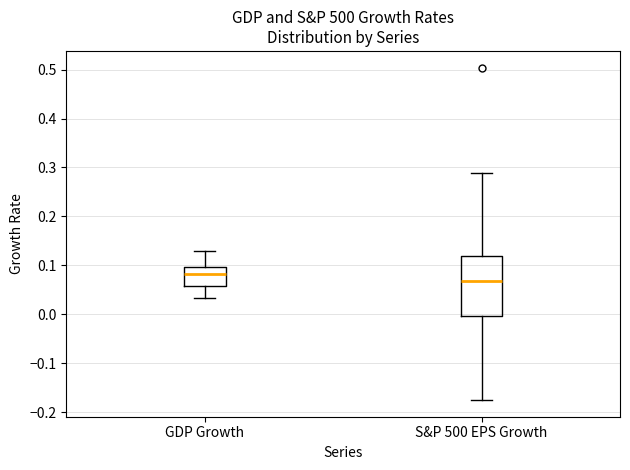

Reading left to right, read every box against the y-axis: the position of its median line, the range the box covers, and the ends of its whiskers. The values are not printed on the chart, so give them approximately, as read against the axis.

GDP Growth: median 0.08, box 0.06 to 0.10, whiskers 0.03 to 0.13
S&P 500 EPS Growth: median 0.07, box 0.00 to 0.12, whiskers -0.18 to 0.29